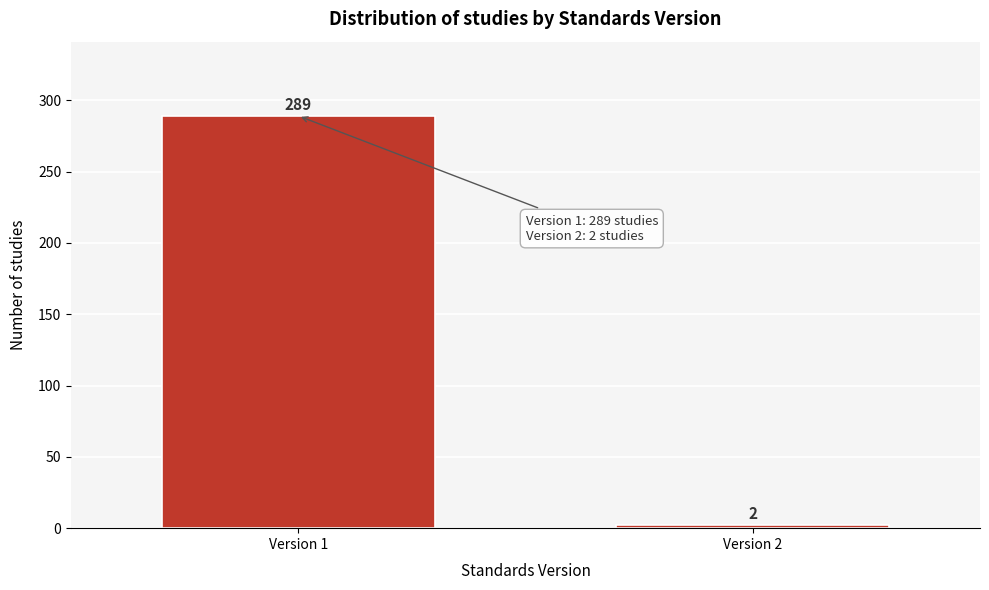

Reading right to left, what are all the values shown in this chart?

2	289